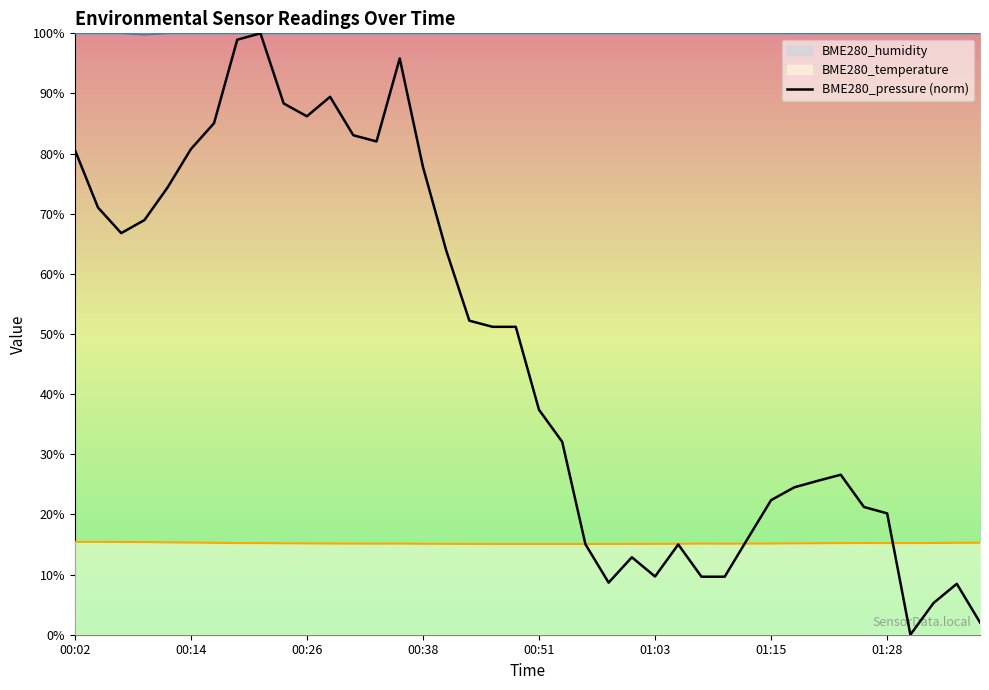

How many lines are shown in the chart?

3